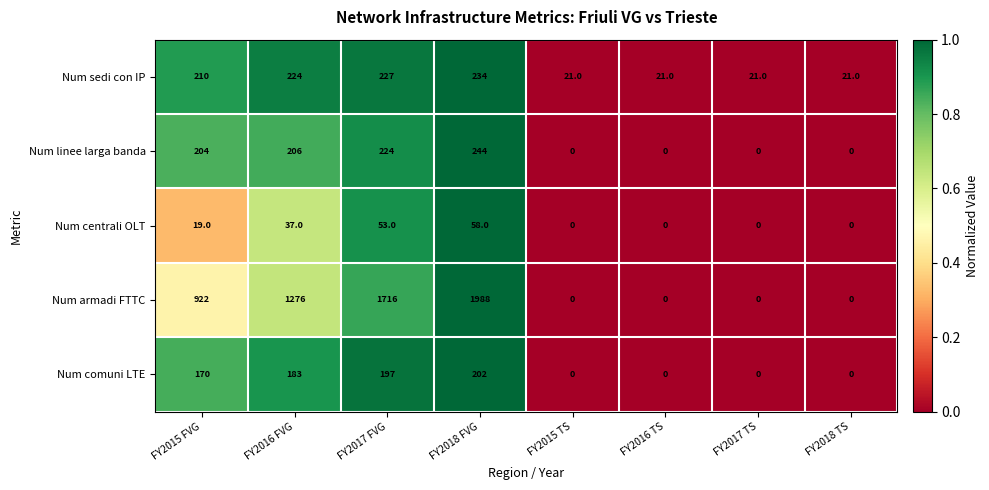

True or false: Num linee larga banda has a value of 58 at FY2016 FVG.

False